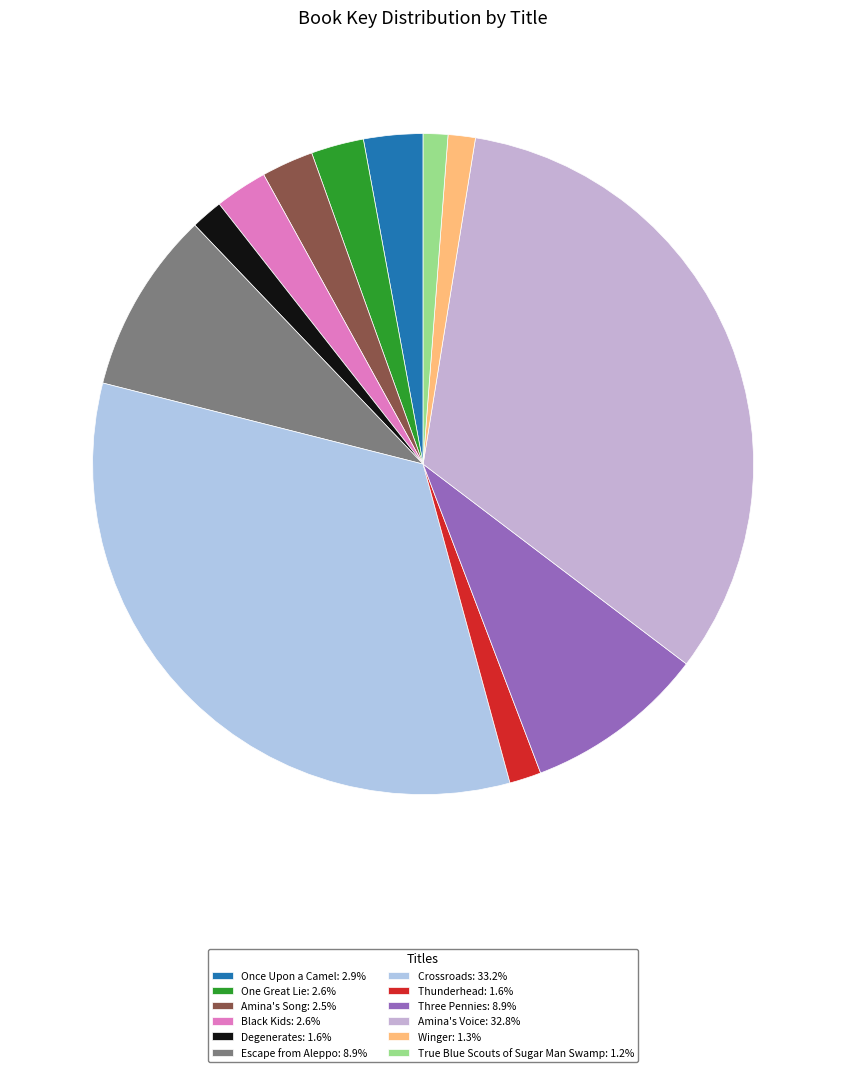

How many segments does this pie chart have?

12